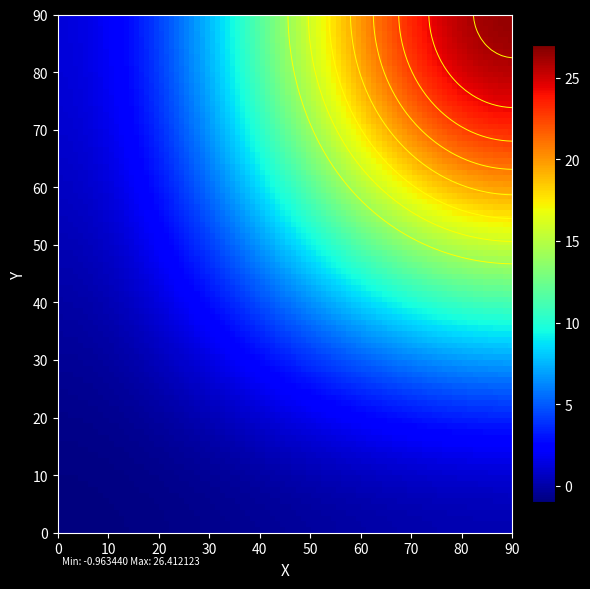

How many values in the 89410283ce79666969f1dfd094cfd4d66ca672c series are below 0?

1